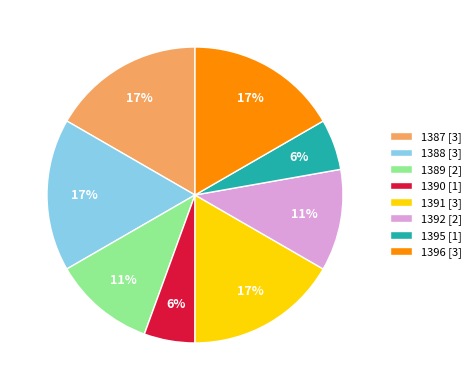

To the nearest percent, what is the difference between the largest and smallest slice percentages?

11%